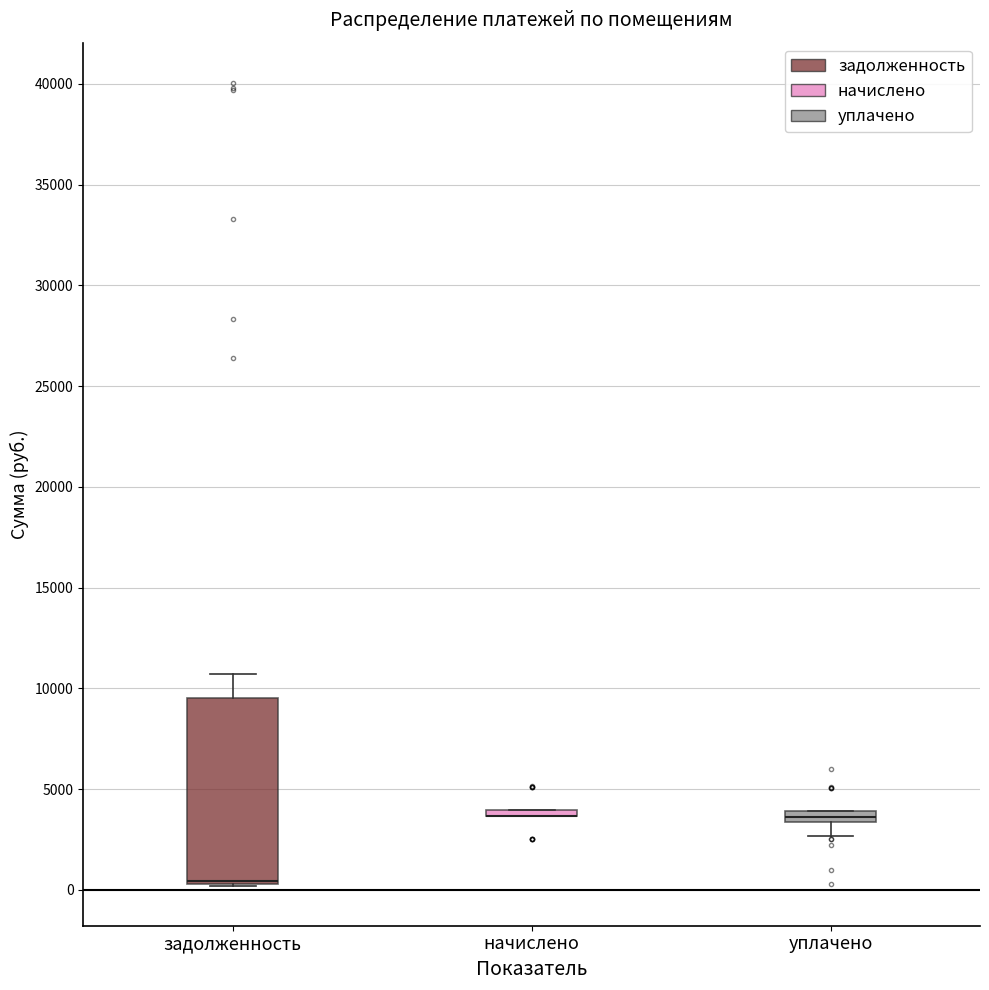

Where is the lower edge of the box for задолженность on the y-axis? The values are not printed on the chart, so give them approximately, as read against the axis.

500